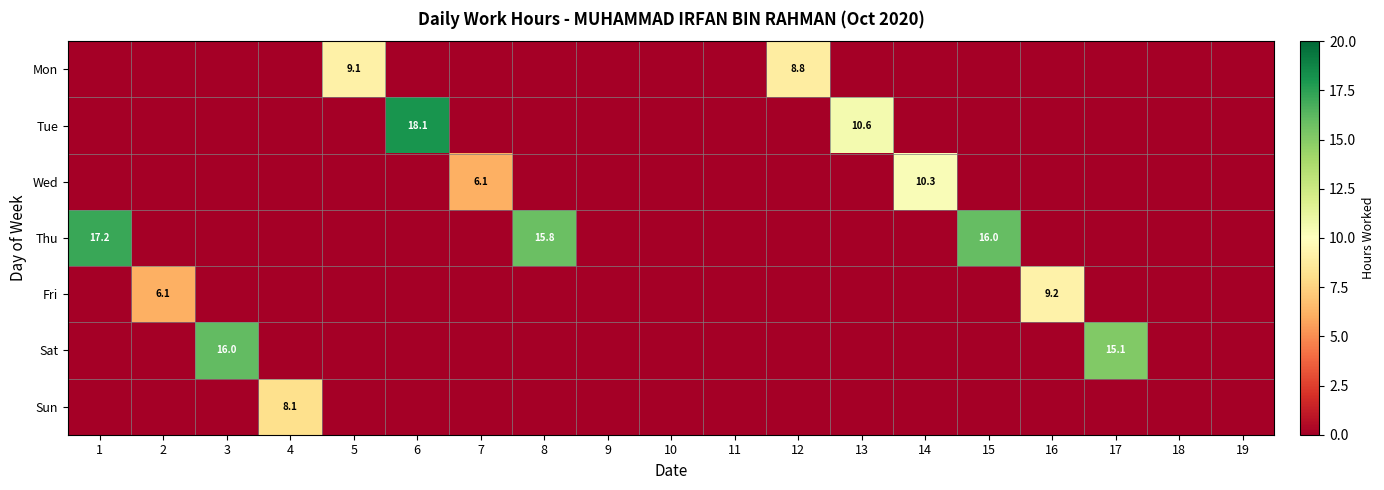

What is the total value across all series at 1?

17.2